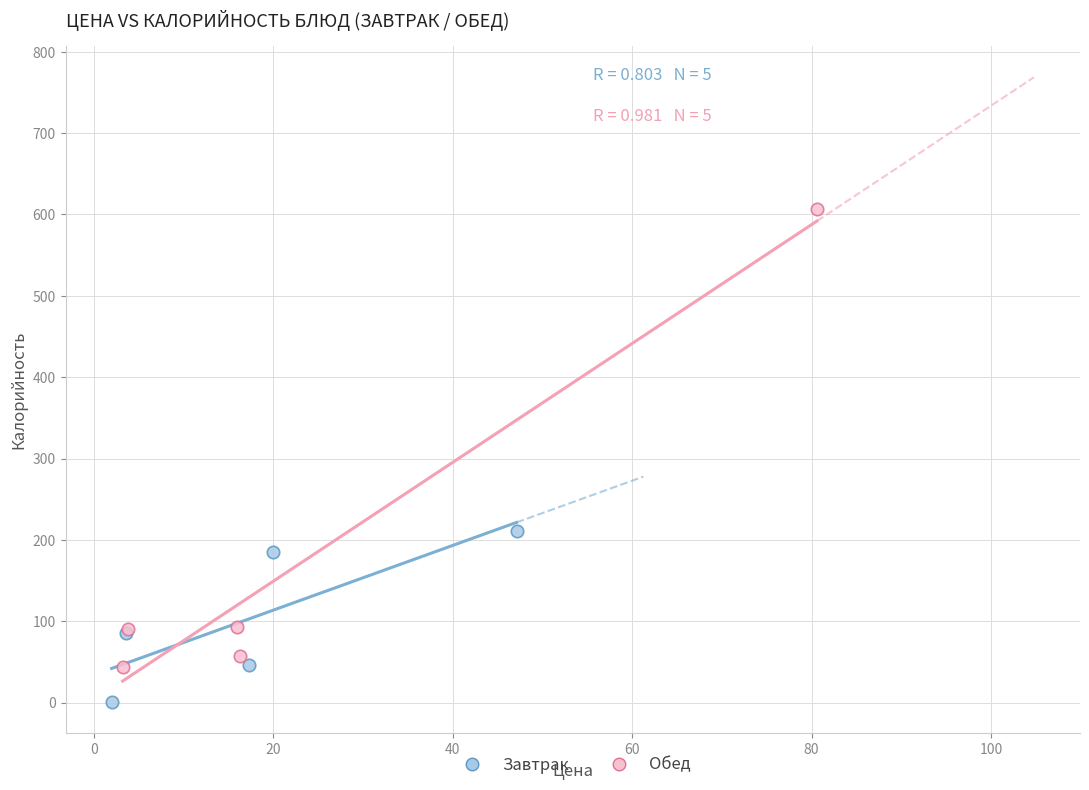

Which series contains the highest Y value?

Обед